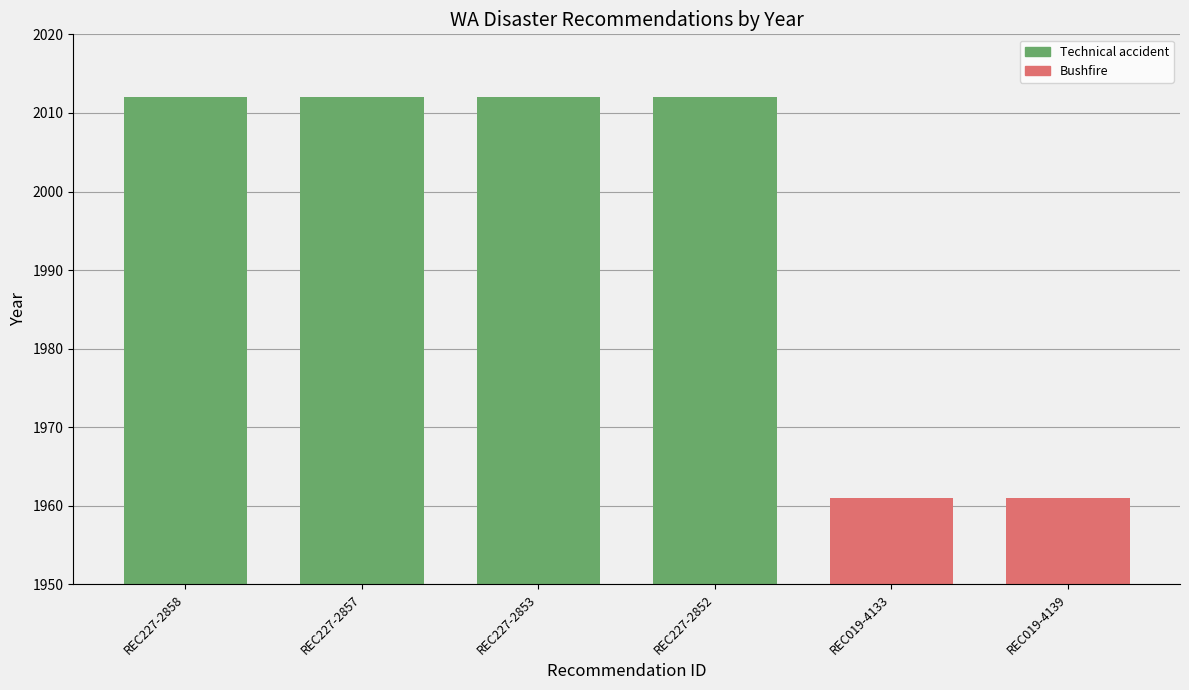

Reading left to right, transcribe all the data shown in this chart.

2012	2012	2012	2012	1961	1961